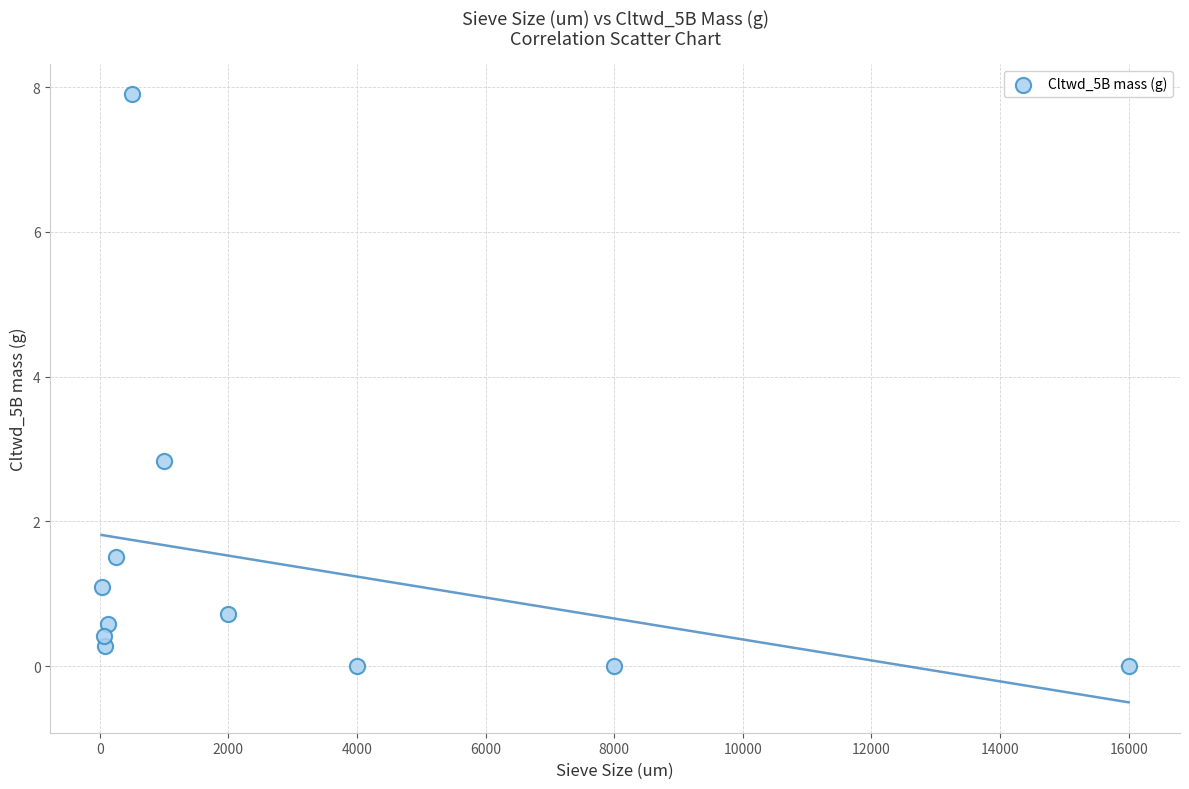

What Y value in the scatter plot is closest to 3?

2.8